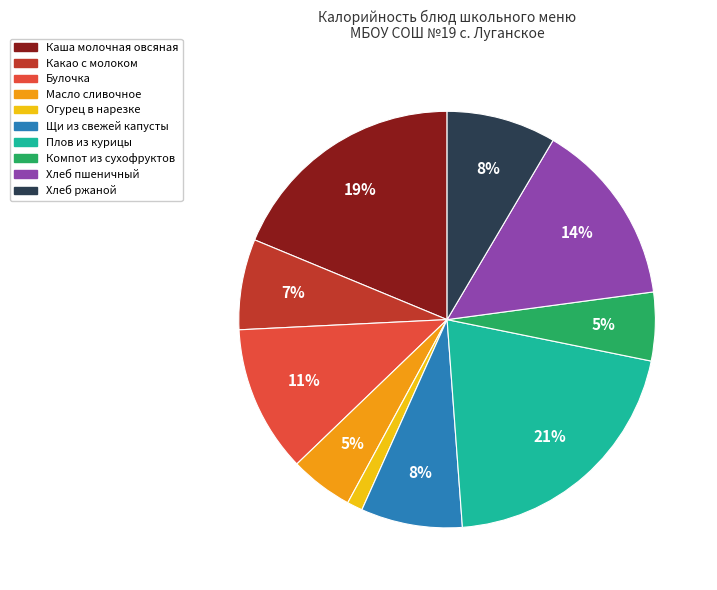

Which slice is the smallest?

Огурец в нарезке